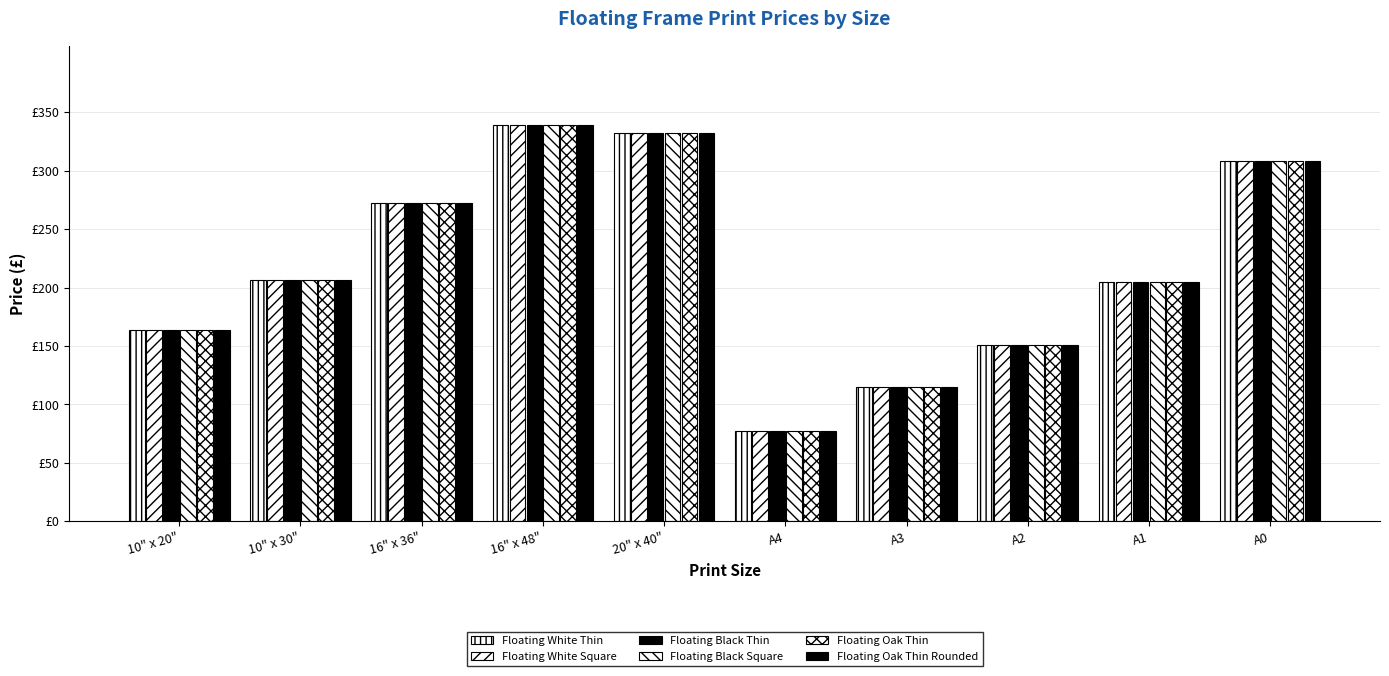

Reading left to right, transcribe all the data shown in this chart.

Floating White Thin: 163.9	206.3	272.5	339.1	332.6	77.6	114.6	150.5	204.8	308.6
Floating White Square: 163.9	206.3	272.5	339.1	332.6	77.6	114.6	150.5	204.8	308.6
Floating Black Thin: 163.9	206.3	272.5	339.1	332.6	77.6	114.6	150.5	204.8	308.6
Floating Black Square: 163.9	206.3	272.5	339.1	332.6	77.6	114.6	150.5	204.8	308.6
Floating Oak Thin: 163.9	206.3	272.5	339.1	332.6	77.6	114.6	150.5	204.8	308.6
Floating Oak Thin Rounded: 163.9	206.3	272.5	339.1	332.6	77.6	114.6	150.5	204.8	308.6